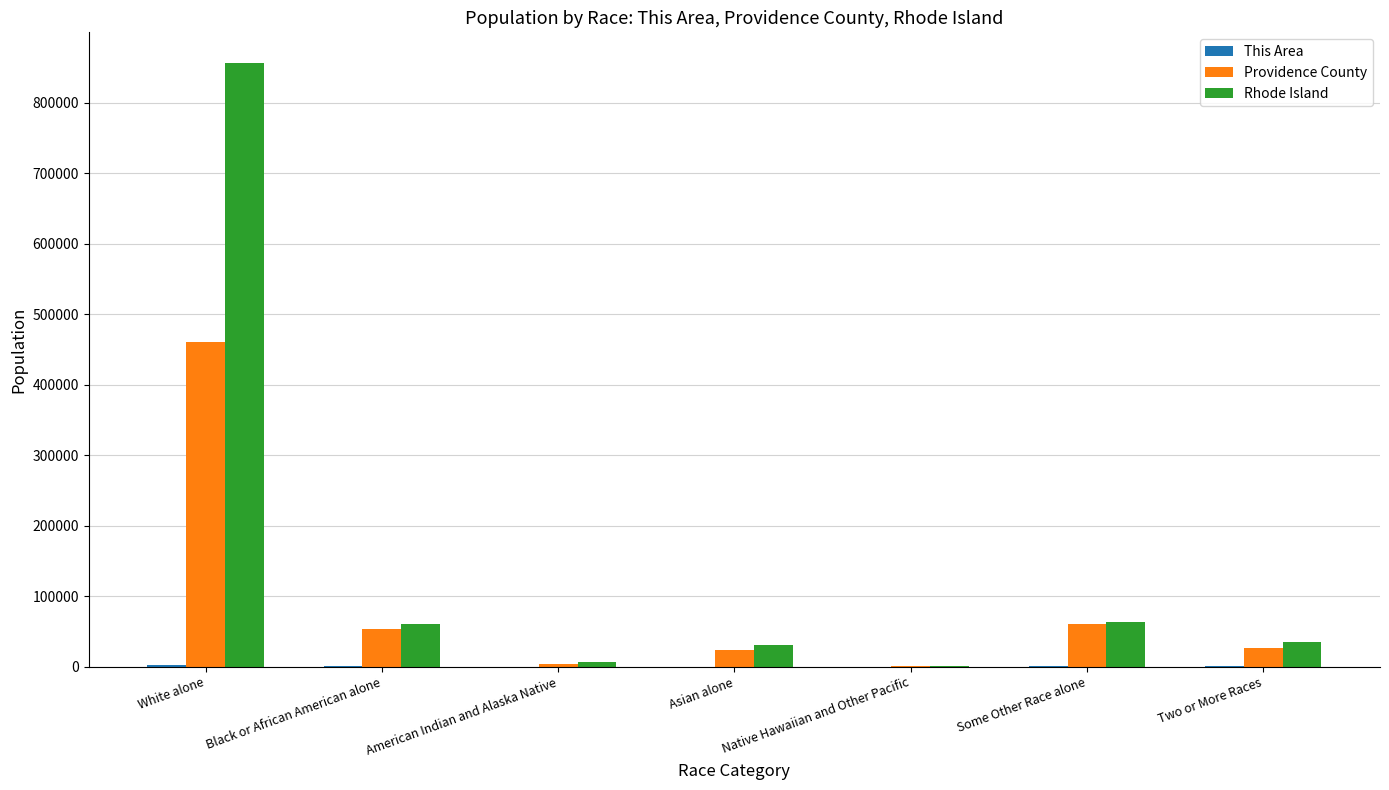

What value does the Rhode Island series have at Two or More Races?

34787